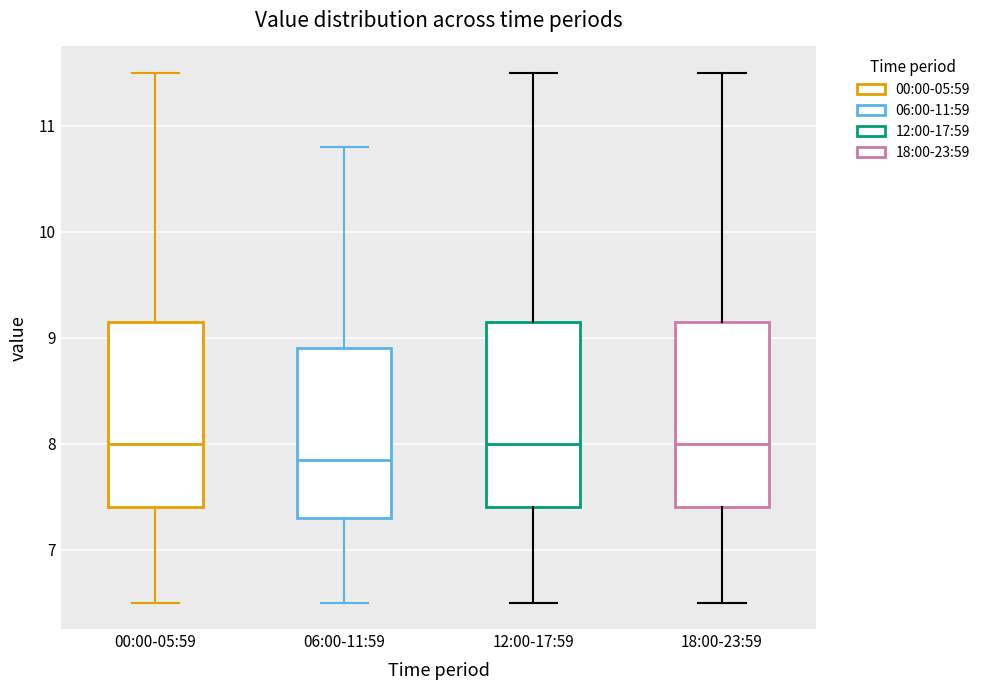

Reading left to right, transcribe this box plot: for each box, give where its median line is, the range the box spans, and where its two whiskers end, as read against the y-axis. The values are not printed on the chart, so give them approximately, as read against the axis.

00:00-05:59: median 8.0, box 7.4 to 9.2, whiskers 6.5 to 11.5
06:00-11:59: median 7.9, box 7.3 to 8.9, whiskers 6.5 to 10.8
12:00-17:59: median 8.0, box 7.4 to 9.2, whiskers 6.5 to 11.5
18:00-23:59: median 8.0, box 7.4 to 9.2, whiskers 6.5 to 11.5